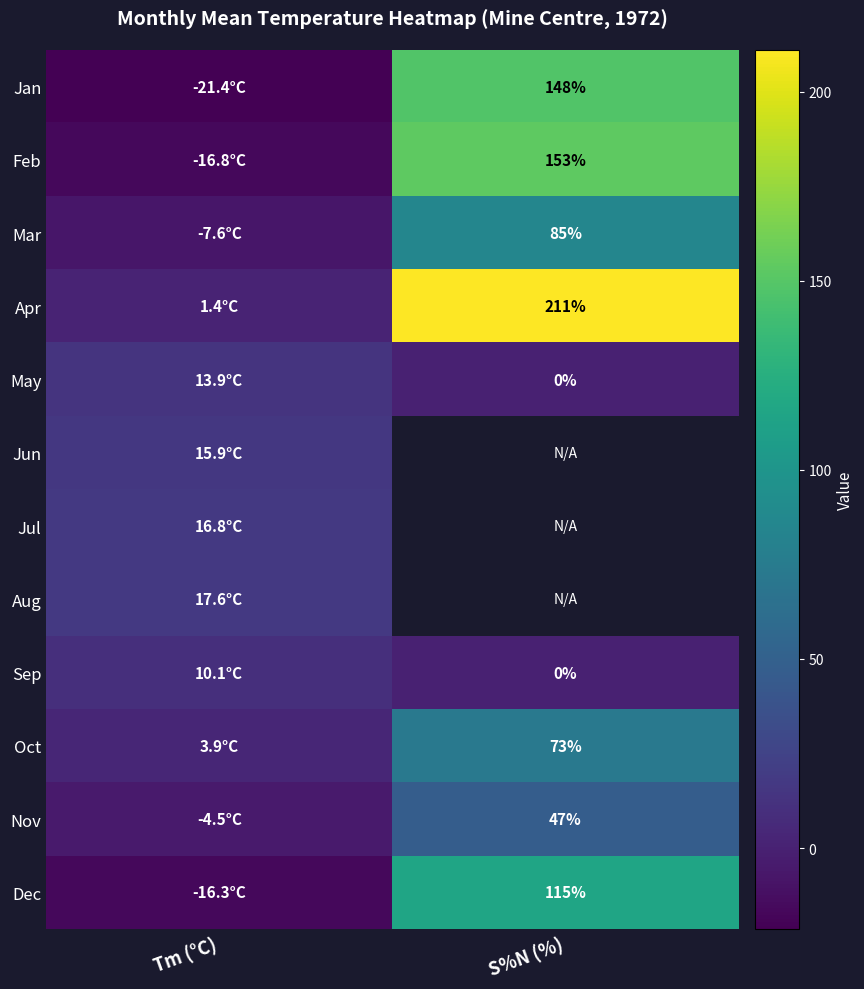

The value of Oct at S%N (%) is 73.0. True or false?

True